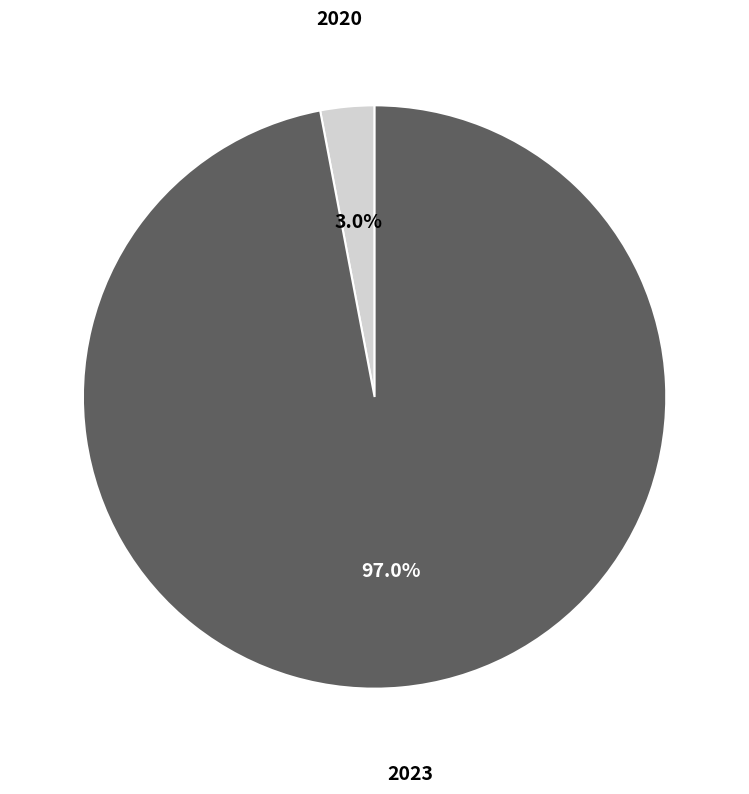

How many slices are in this pie chart?

2